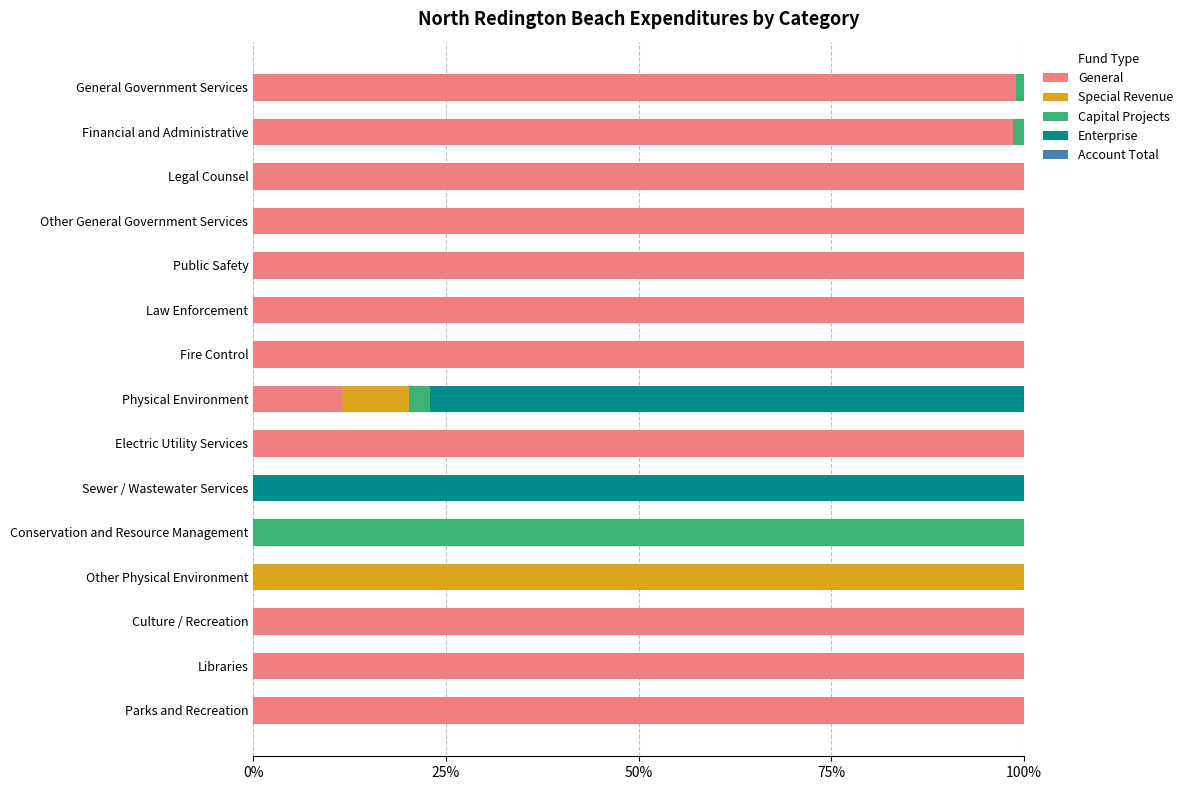

What is the sum of all General values?

1109.1